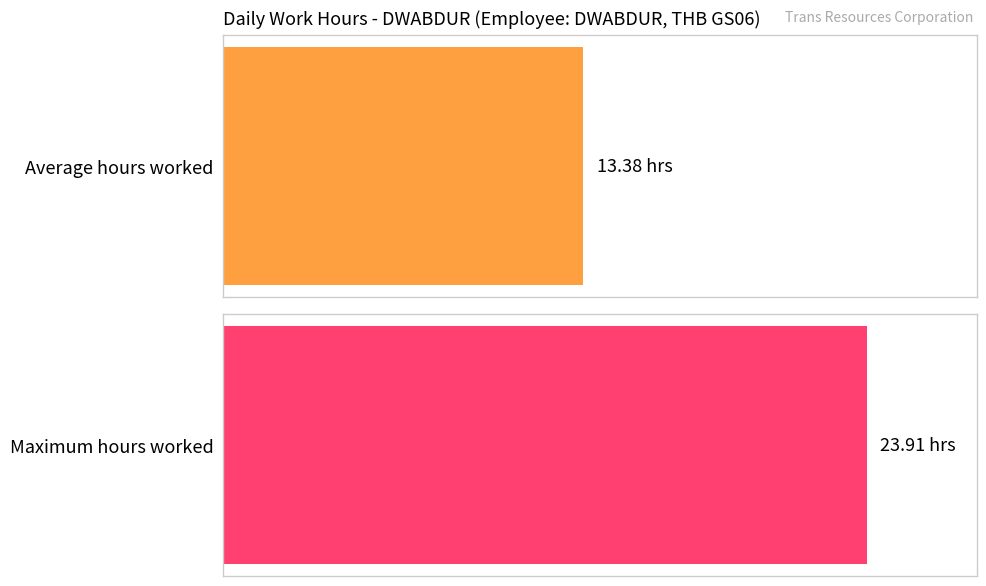

What is the difference between the maximum and second lowest values?

13.9